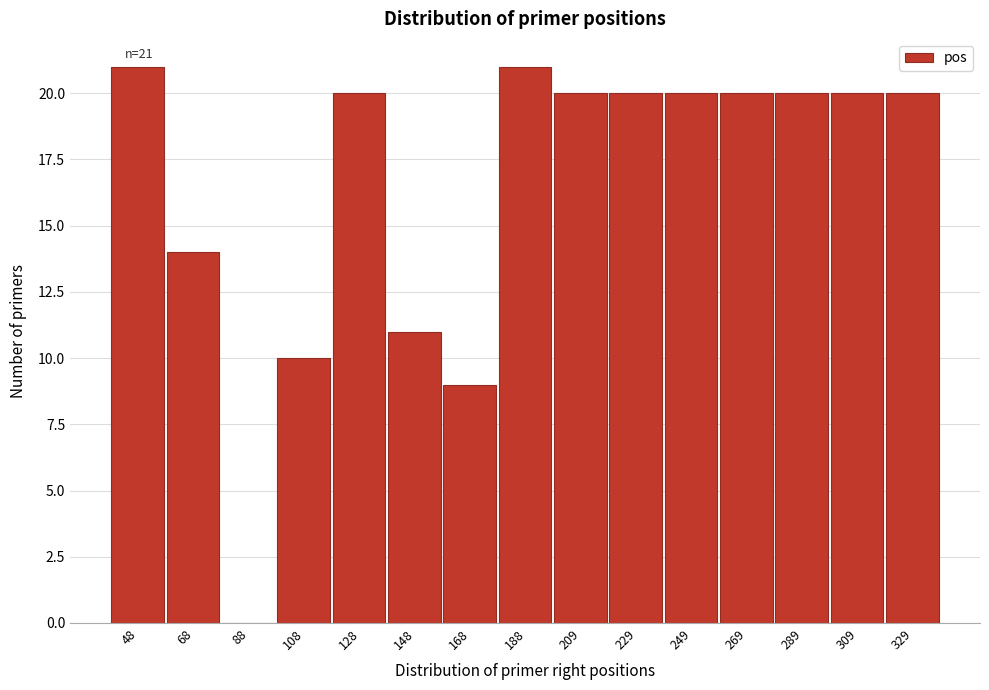

Reading left to right, what are all the values shown in this chart?

48=21	68=14	88=0	108=10	128=20	148=11	168=9	188=21	209=20	229=20	249=20	269=20	289=20	309=20	329=20